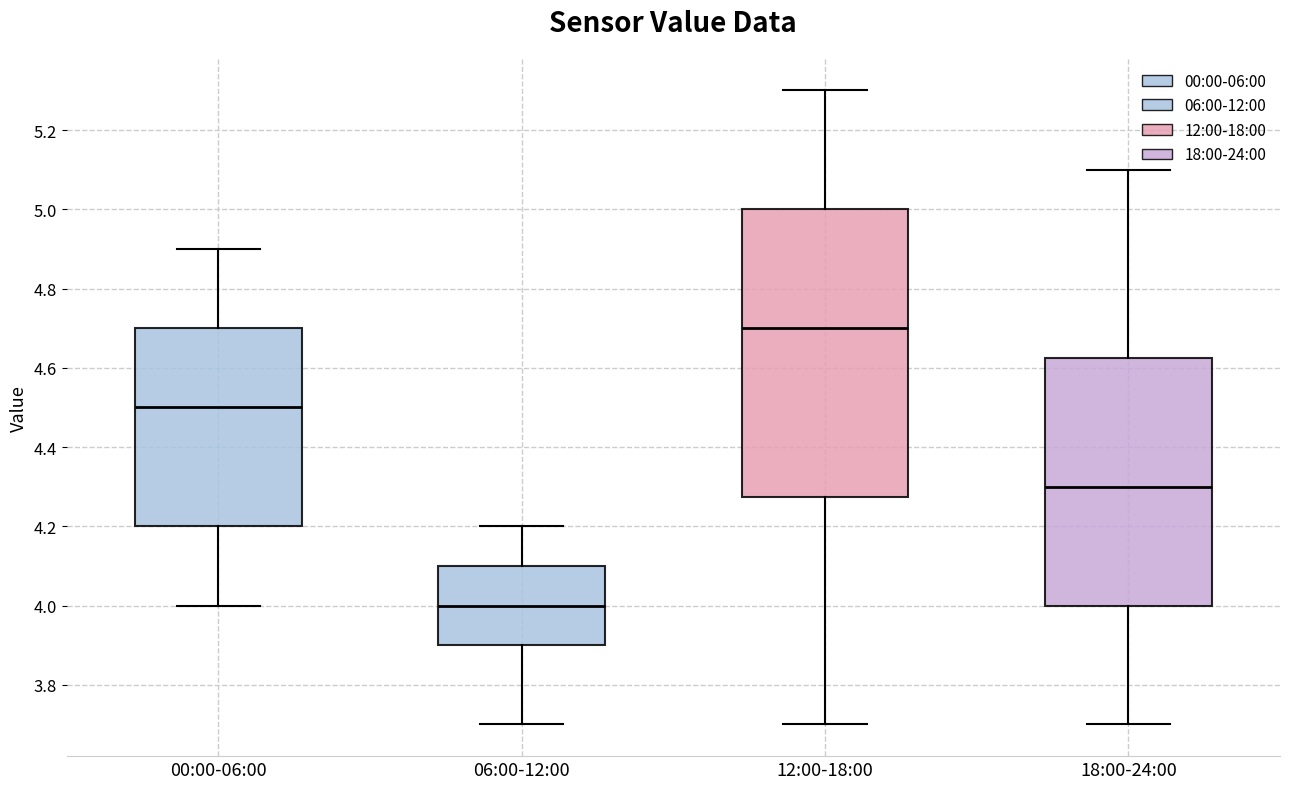

Comparing the boxes themselves (not the whiskers), which one is the tallest?

12:00-18:00